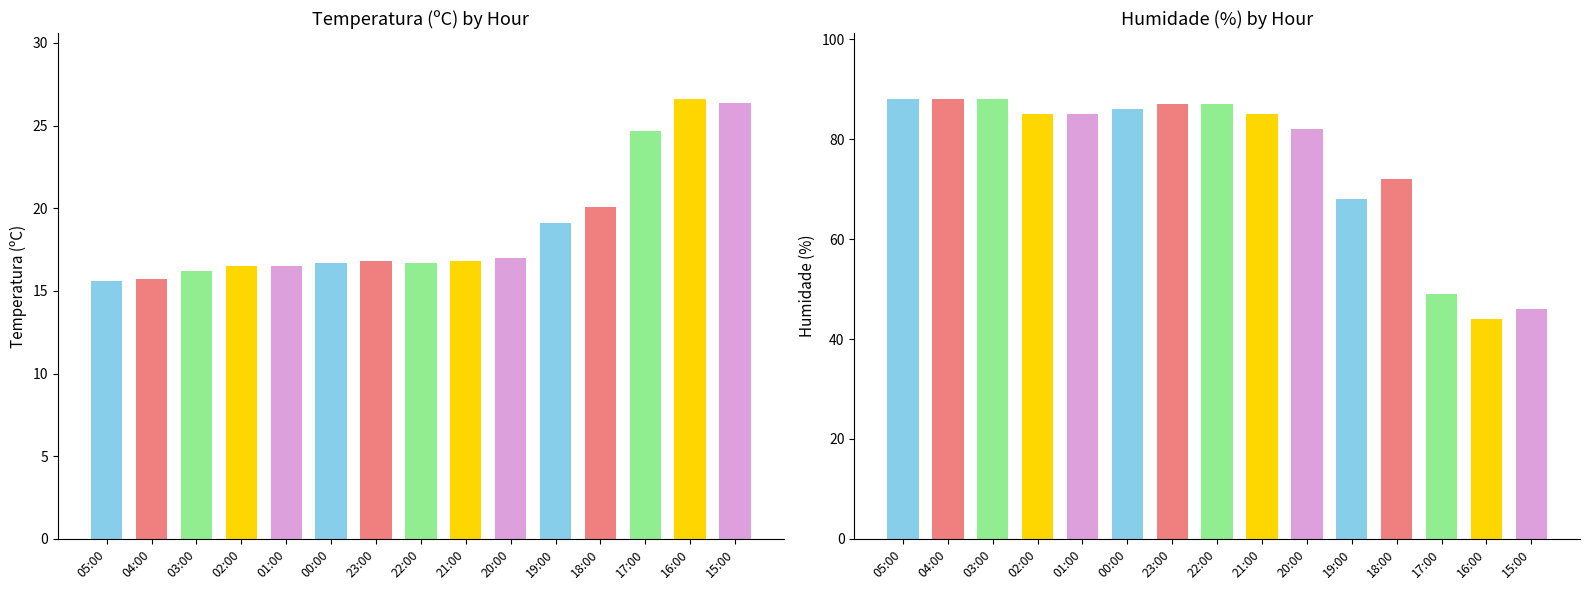

Between 19:00 and 15:00, which is larger?

15:00